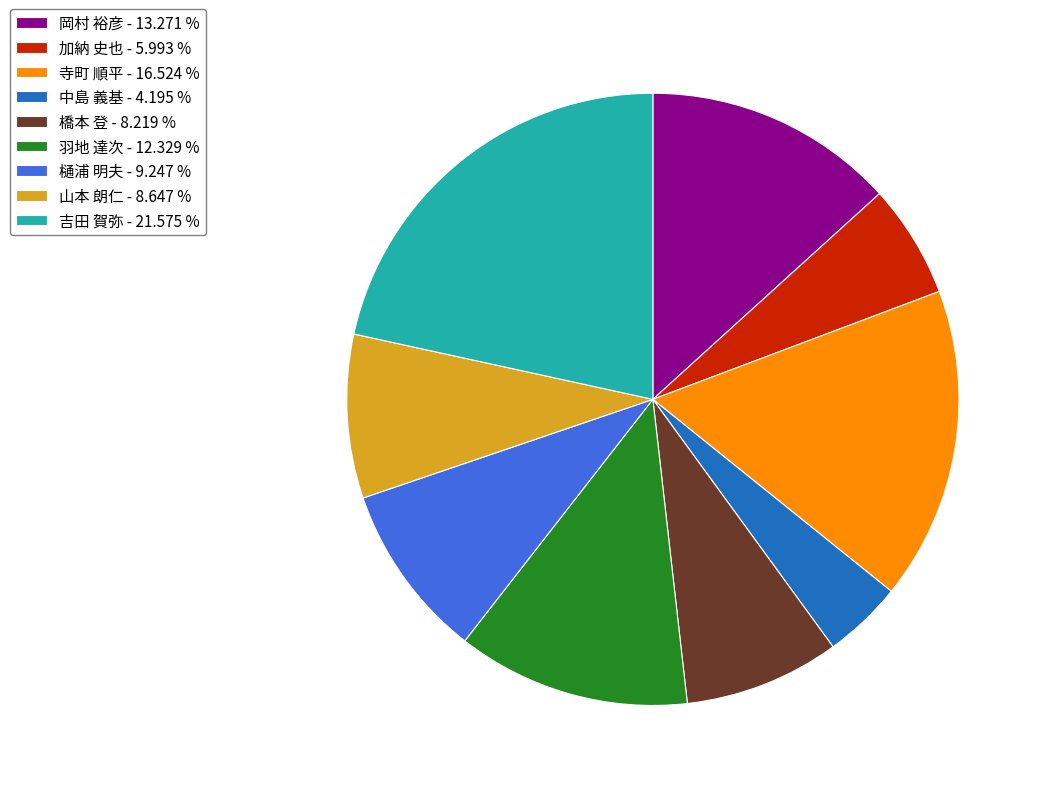

Which slice is the largest?

吉田 賀弥